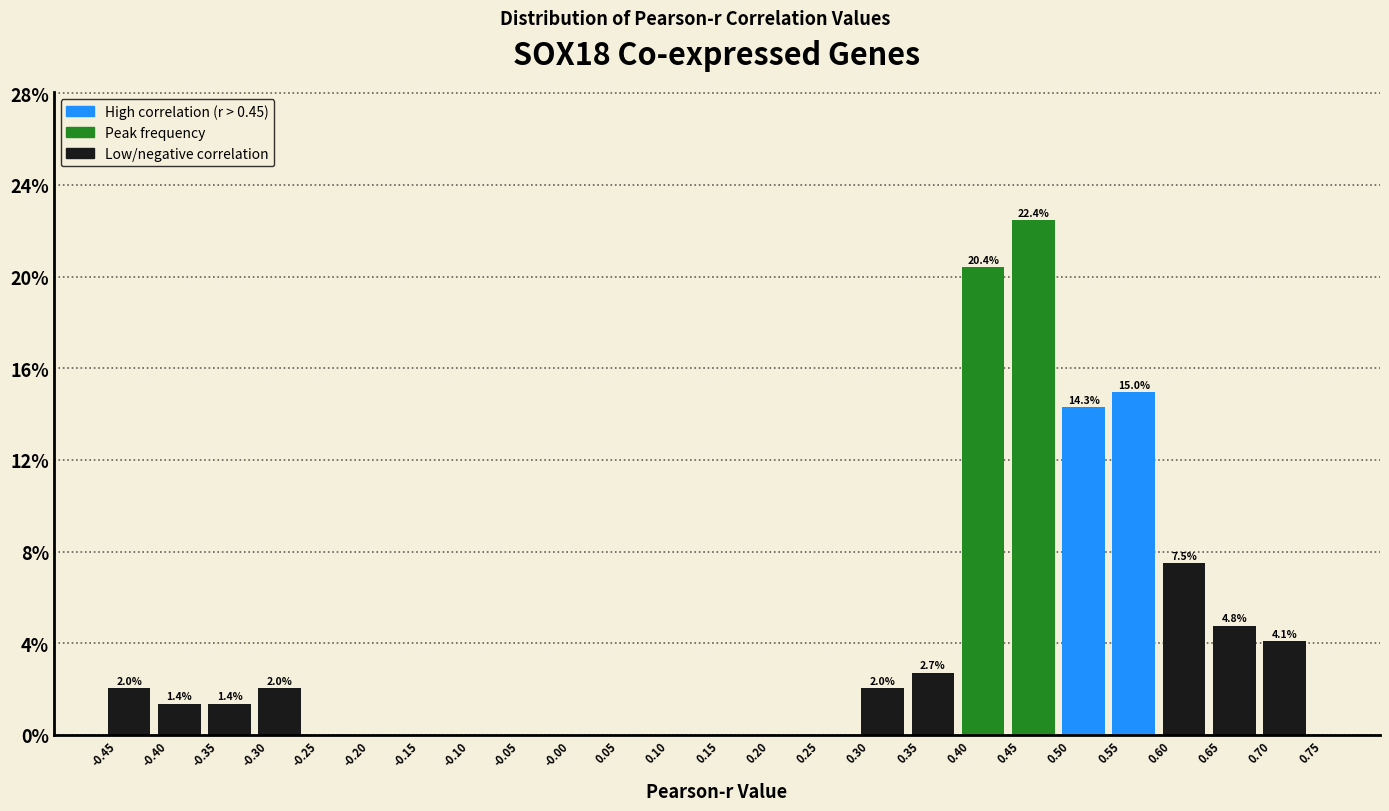

Over which range of the x-axis is the bar tallest?

0.45 to 0.50